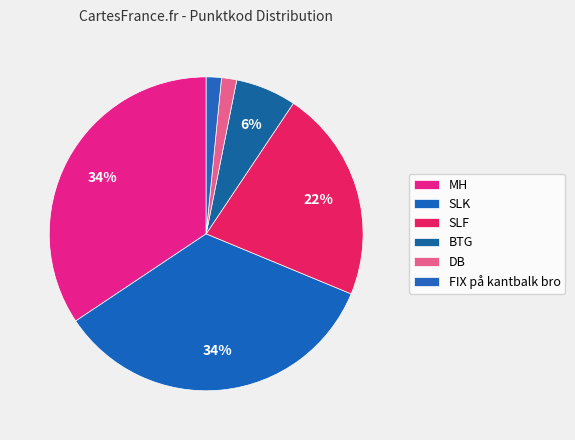

How many slices are in this pie chart?

6